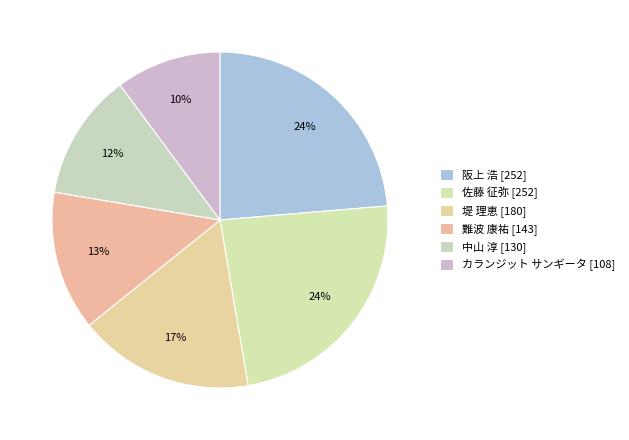

To the nearest percent, what percentage of the pie is 中山 淳?

12%